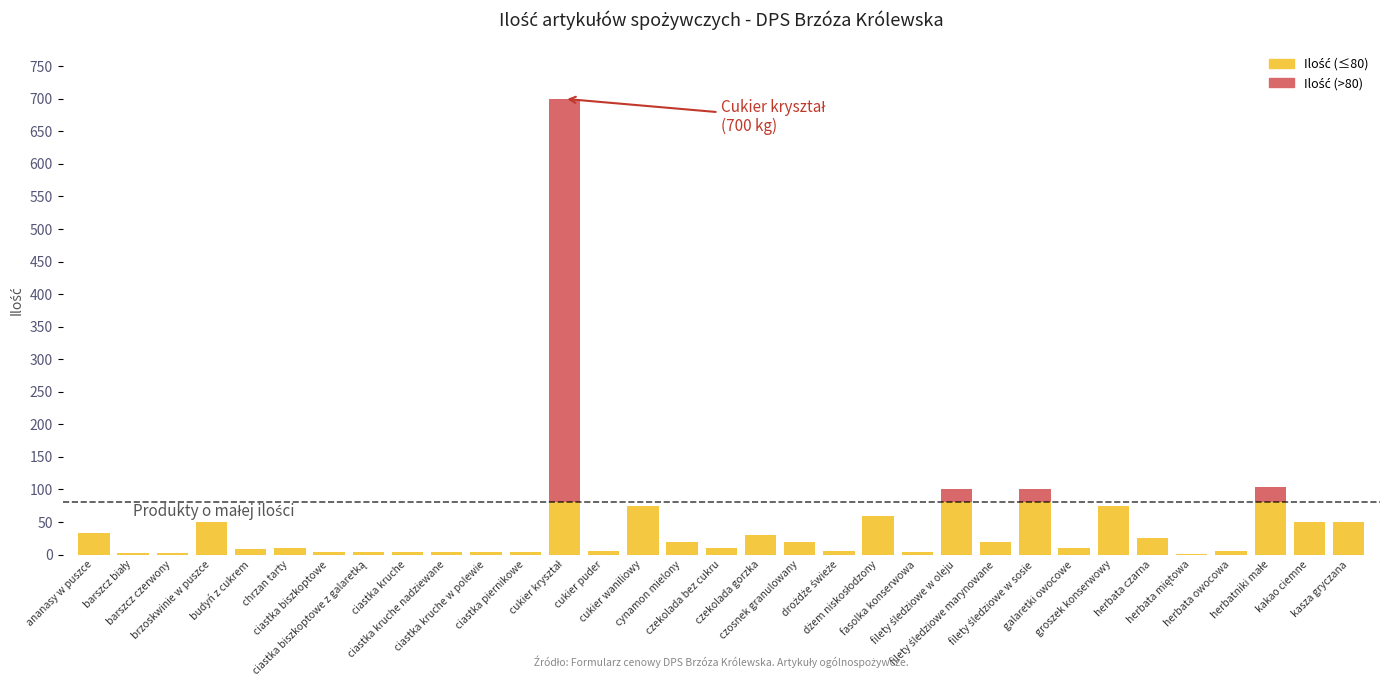

What is the sum of the values at ananasy w puszce and czekolada bez cukru?

43.0